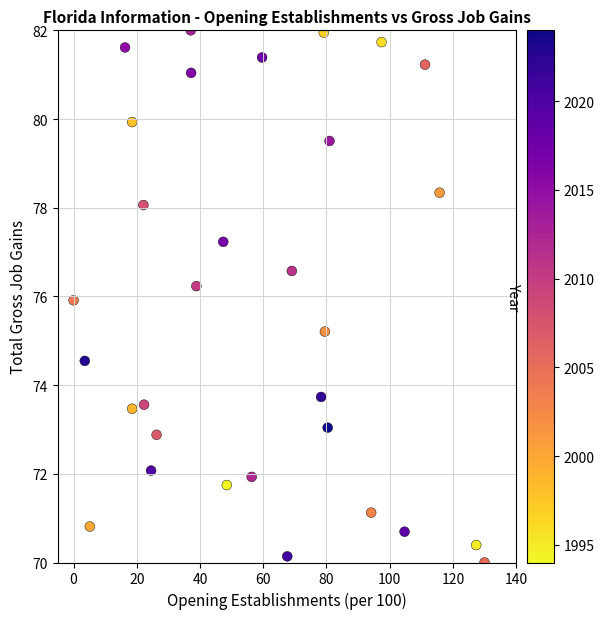

What is the range of Y values (max minus min)?

12.0